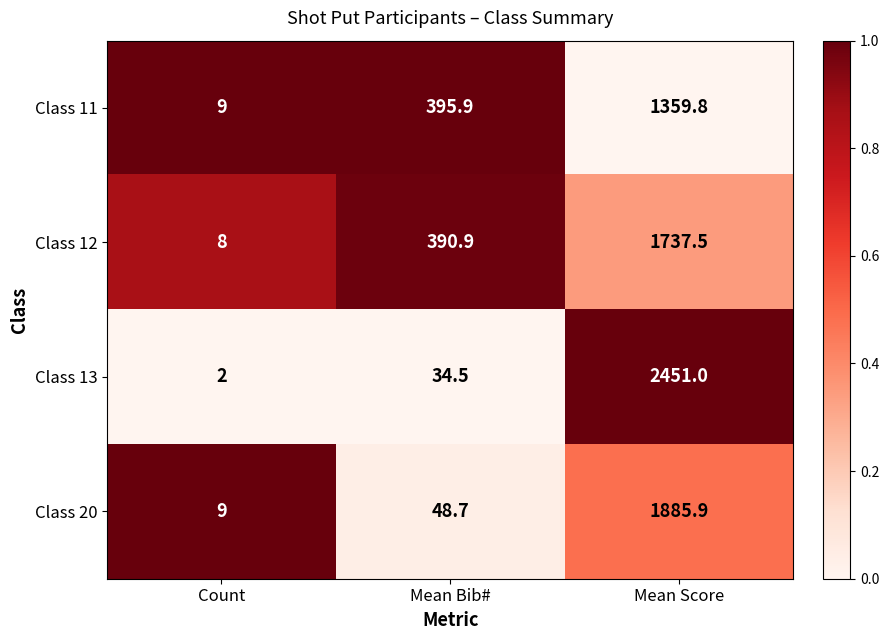

Which series has the largest total across all categories?

Class 13